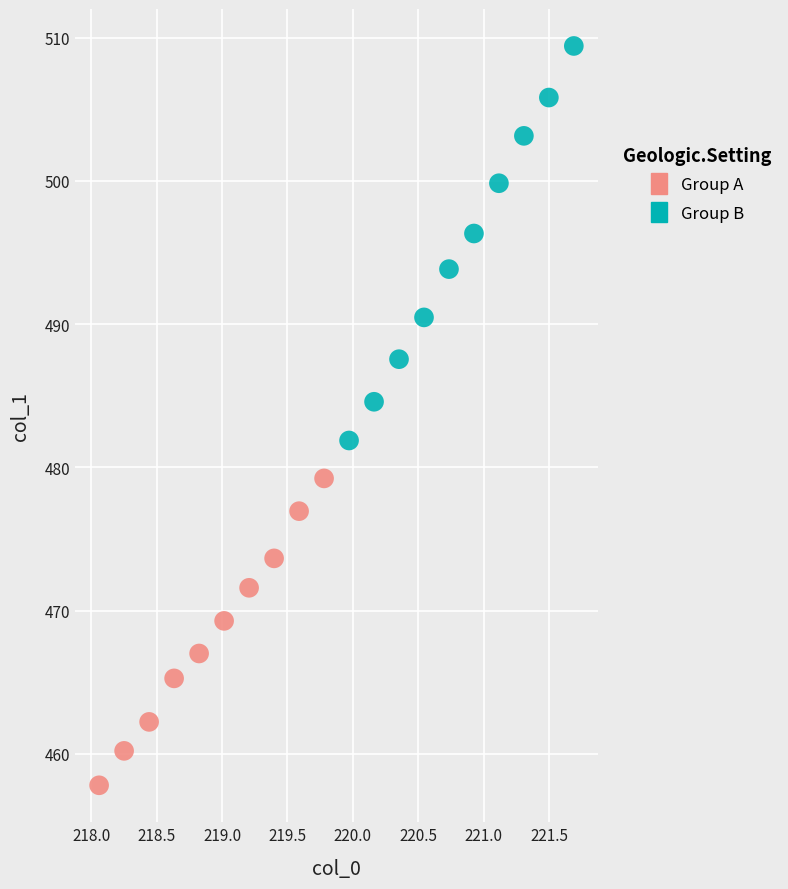

Which series contains the highest Y value?

Group B